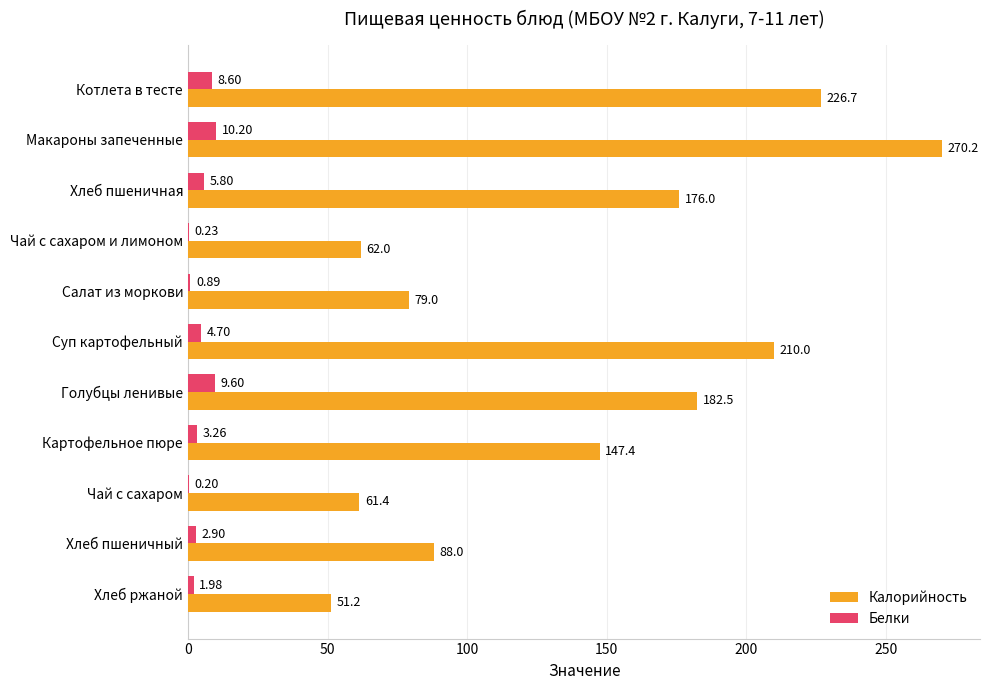

Between Чай с сахаром and Хлеб ржаной, which series saw the biggest shift?

Калорийность